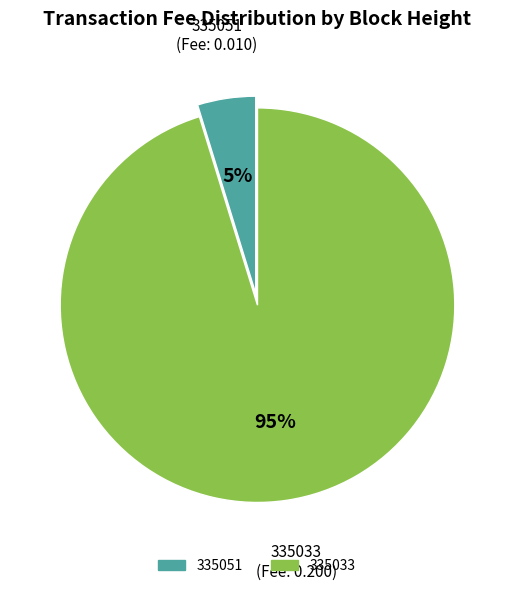

What is the smallest slice in the pie chart?

335051